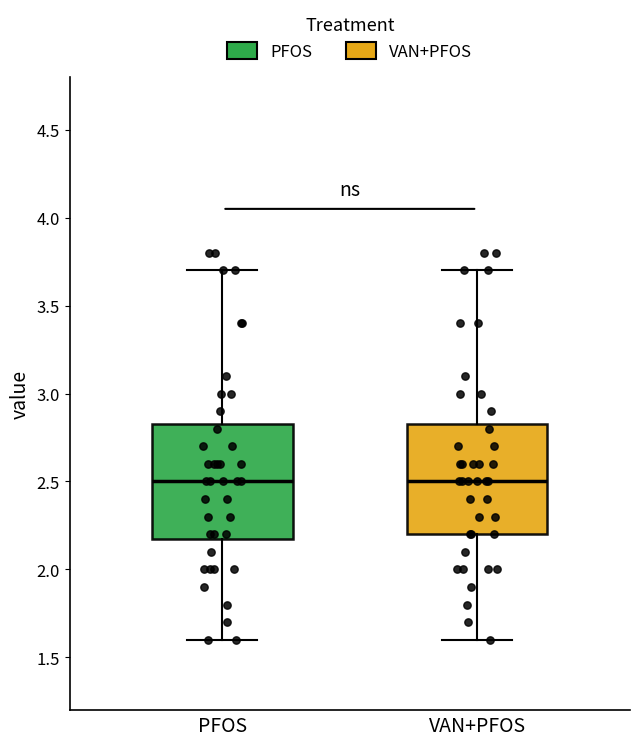

Where does the lower whisker of the box for PFOS end on the y-axis? The values are not printed on the chart, so give them approximately, as read against the axis.

1.60